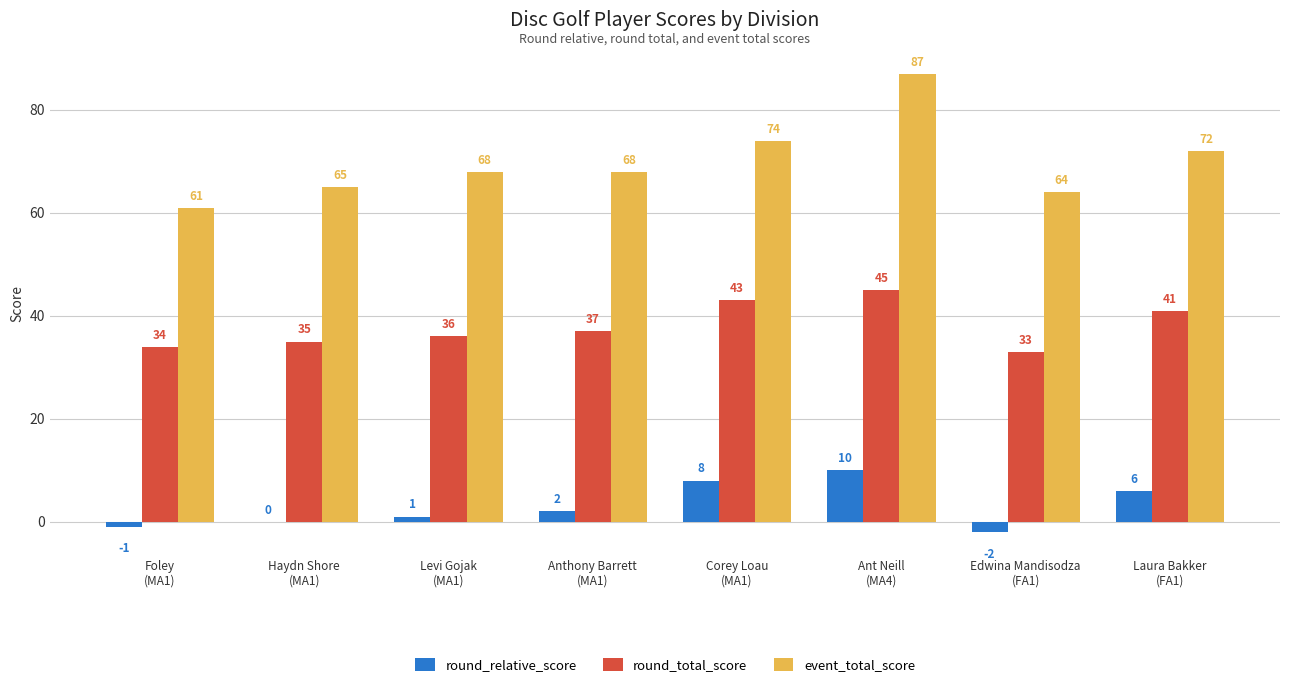

Reading right to left, transcribe all the data shown in this chart.

round_relative_score: Laura Bakker
(FA1)=6	Edwina Mandisodza
(FA1)=-2	Ant Neill
(MA4)=10	Corey Loau
(MA1)=8	Anthony Barrett
(MA1)=2	Levi Gojak
(MA1)=1	Haydn Shore
(MA1)=0	Foley
(MA1)=-1
round_total_score: Laura Bakker
(FA1)=41	Edwina Mandisodza
(FA1)=33	Ant Neill
(MA4)=45	Corey Loau
(MA1)=43	Anthony Barrett
(MA1)=37	Levi Gojak
(MA1)=36	Haydn Shore
(MA1)=35	Foley
(MA1)=34
event_total_score: Laura Bakker
(FA1)=72	Edwina Mandisodza
(FA1)=64	Ant Neill
(MA4)=87	Corey Loau
(MA1)=74	Anthony Barrett
(MA1)=68	Levi Gojak
(MA1)=68	Haydn Shore
(MA1)=65	Foley
(MA1)=61